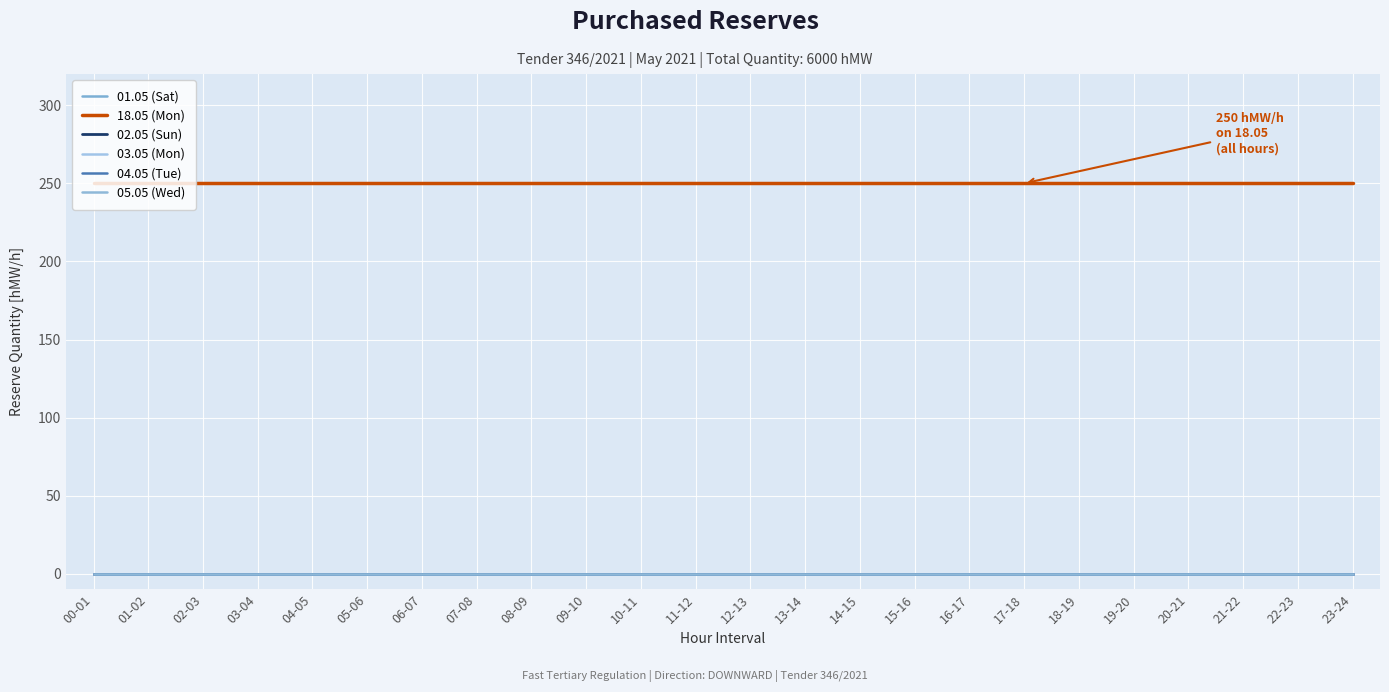

Does the chart display data point markers on the line(s)?

No